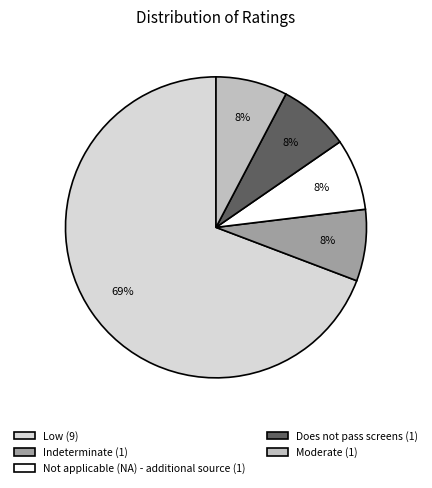

Count the number of slices in the pie.

5